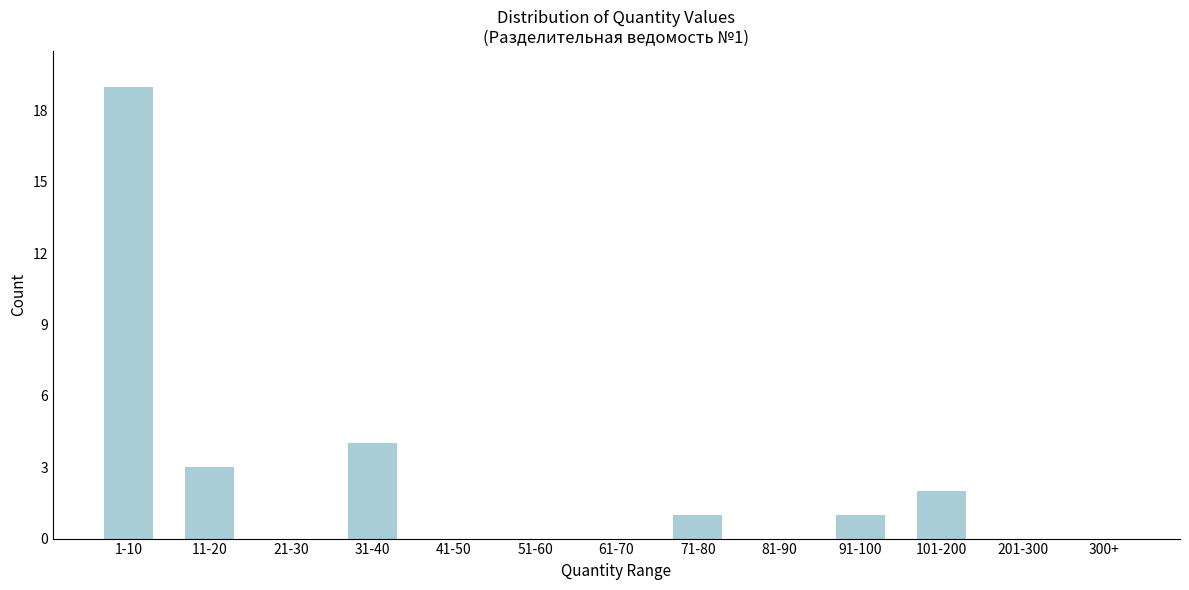

Reading left to right, what are all the values shown in this chart?

1-10=19	11-20=3	21-30=0	31-40=4	41-50=0	51-60=0	61-70=0	71-80=1	81-90=0	91-100=1	101-200=2	201-300=0	300+=0